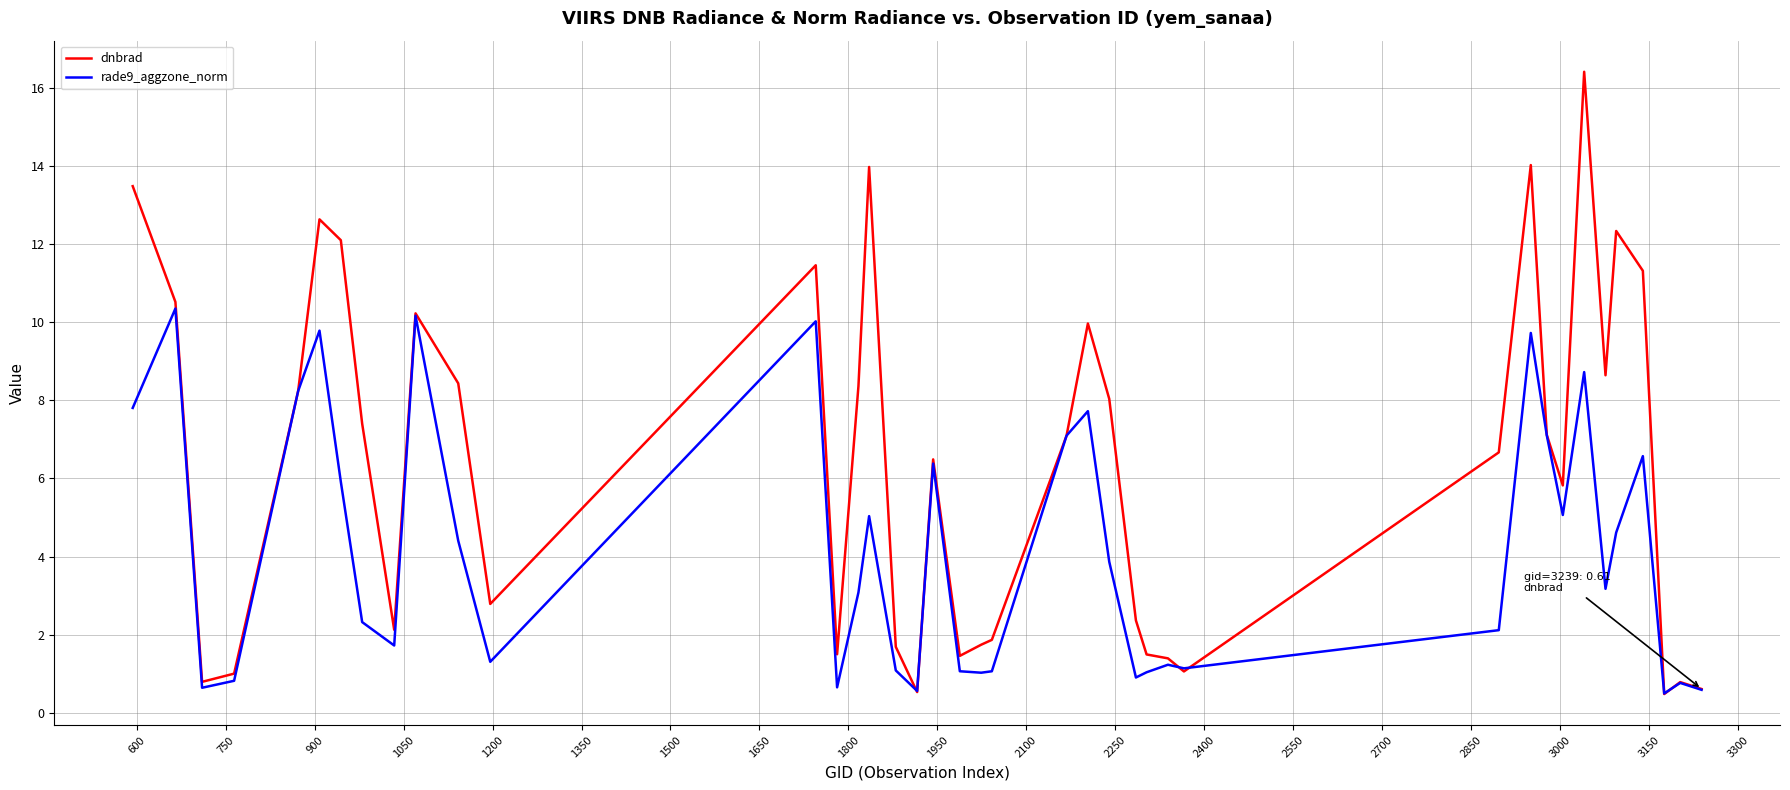

Rank the series by their maximum value, from lowest to highest.

rade9_aggzone_norm, dnbrad